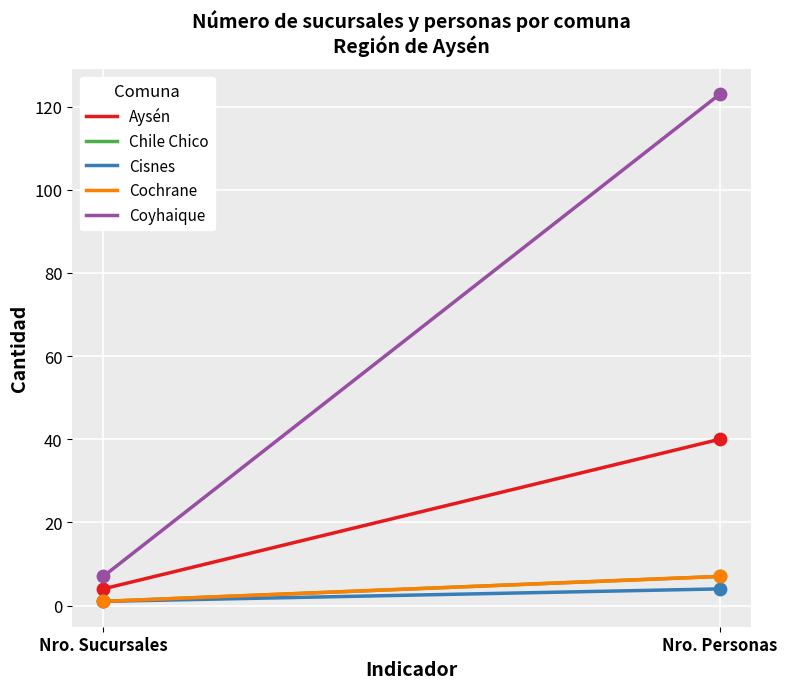

What are all the series names shown in the legend?

Aysén, Chile Chico, Cisnes, Cochrane, Coyhaique